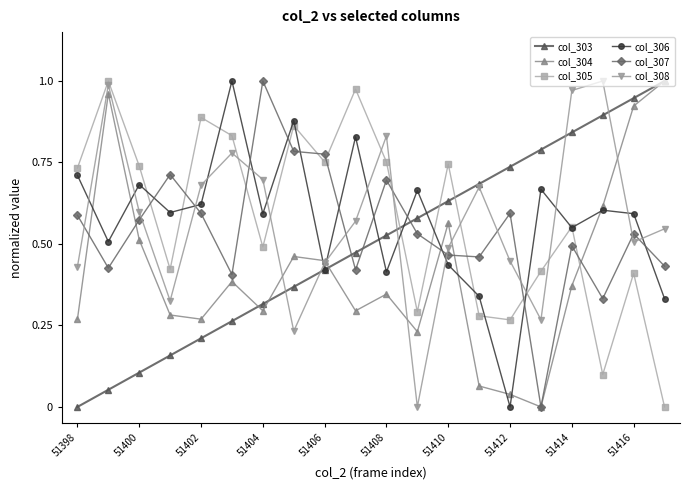

After their last crossing, which series has the higher values: col_305 or col_303?

col_303